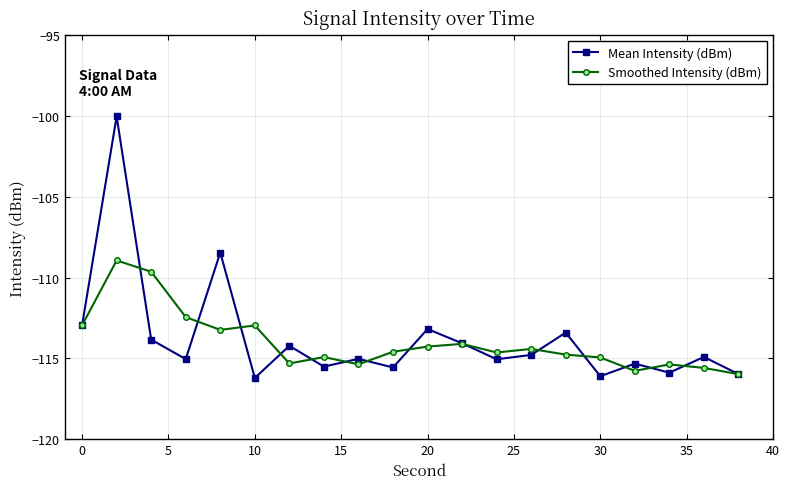

What is the value of the Mean Intensity (dBm) point at the 9th from the left?

-115.0